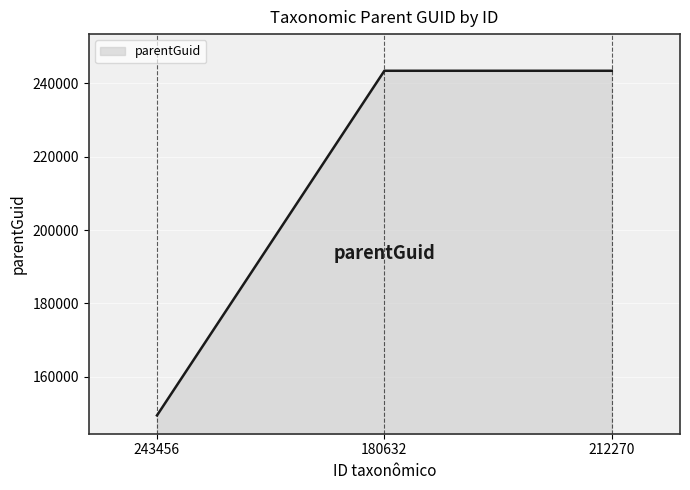

Reading left to right, what are all the values shown in this chart?

243456=149432	180632=243456	212270=243456